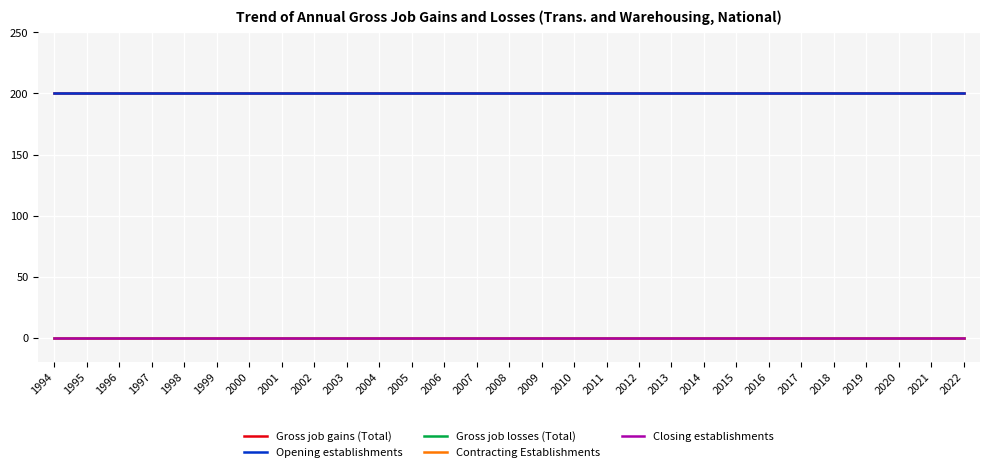

Does the chart display data point markers on the line(s)?

No